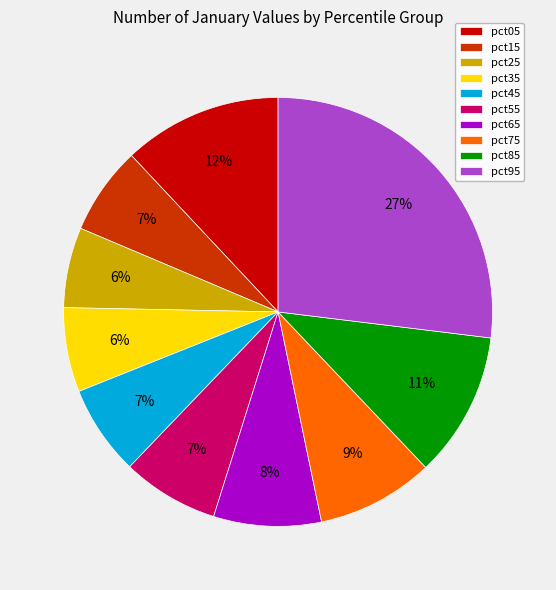

Count the number of slices in the pie.

10